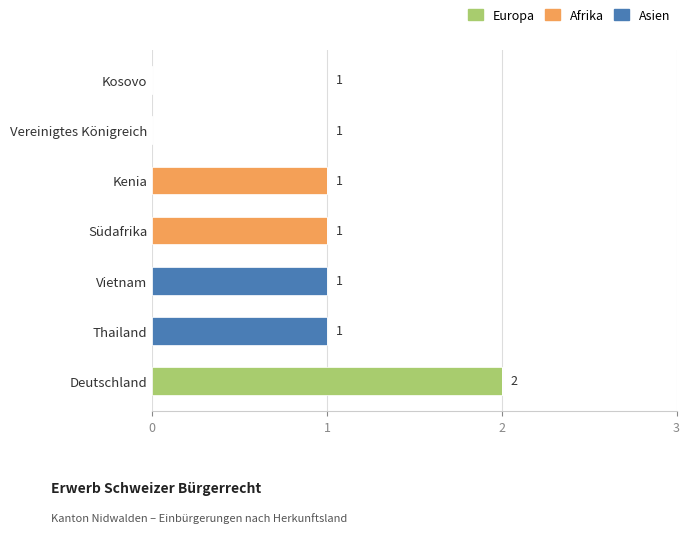

True or false: Europa has a value of -1 at Südafrika.

False